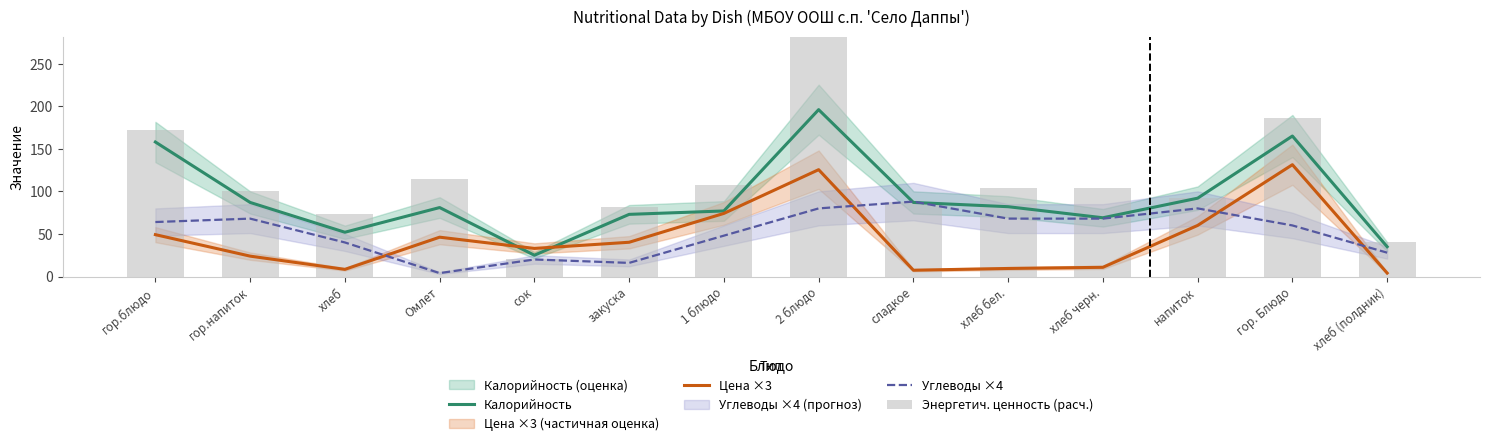

How many data points in Энергетич. ценность (расч.) are above 104?

5